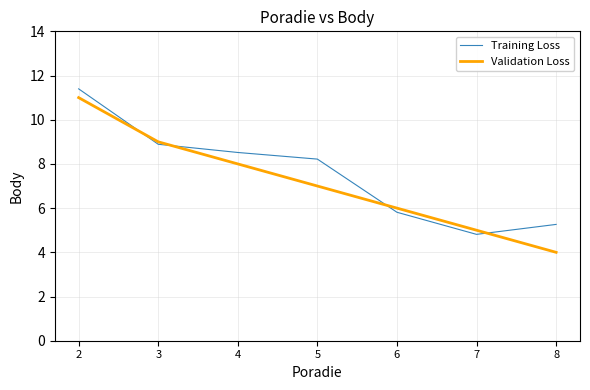

Which category has the highest value in the Validation Loss series?

2